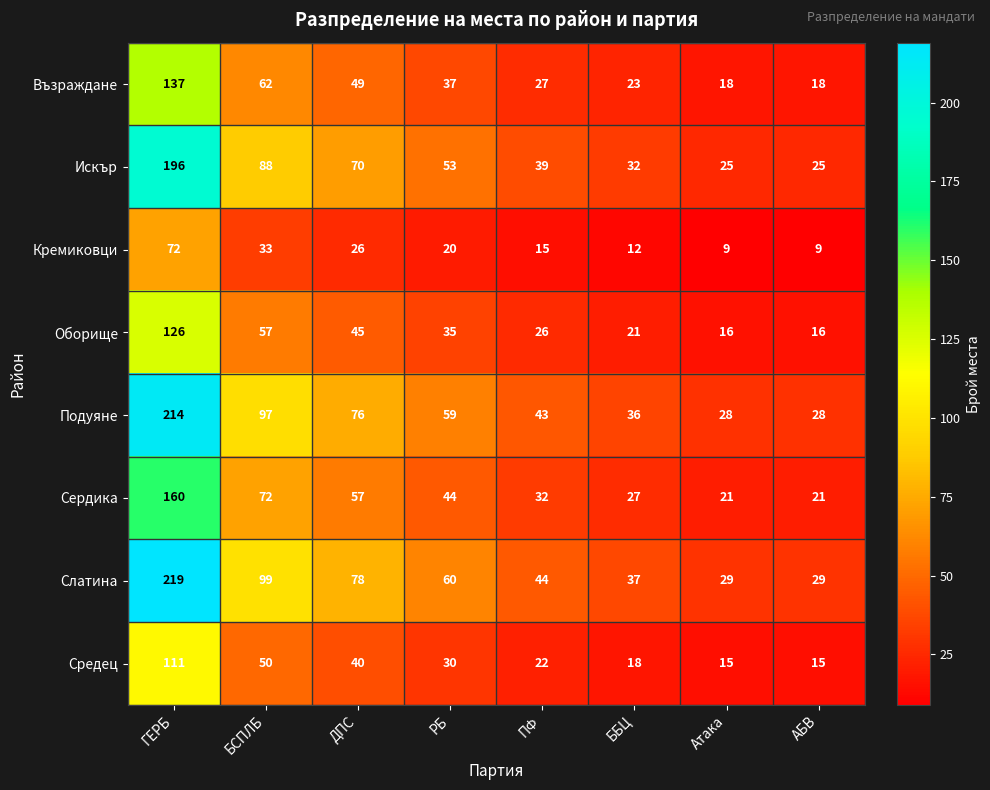

What is the minimum value shown in the chart?

9